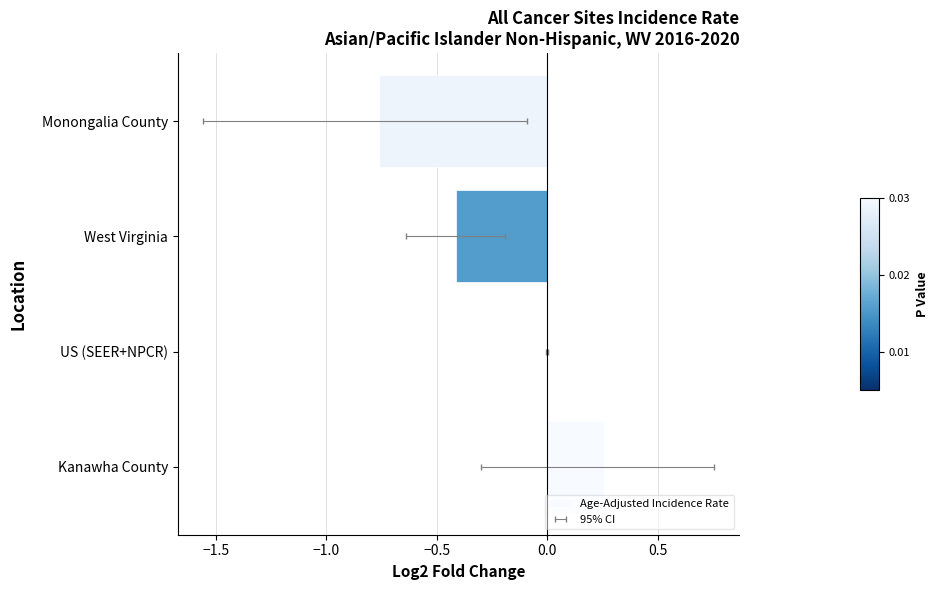

Reading left to right, transcribe all the data shown in this chart.

0.3	0.0	-0.4	-0.8